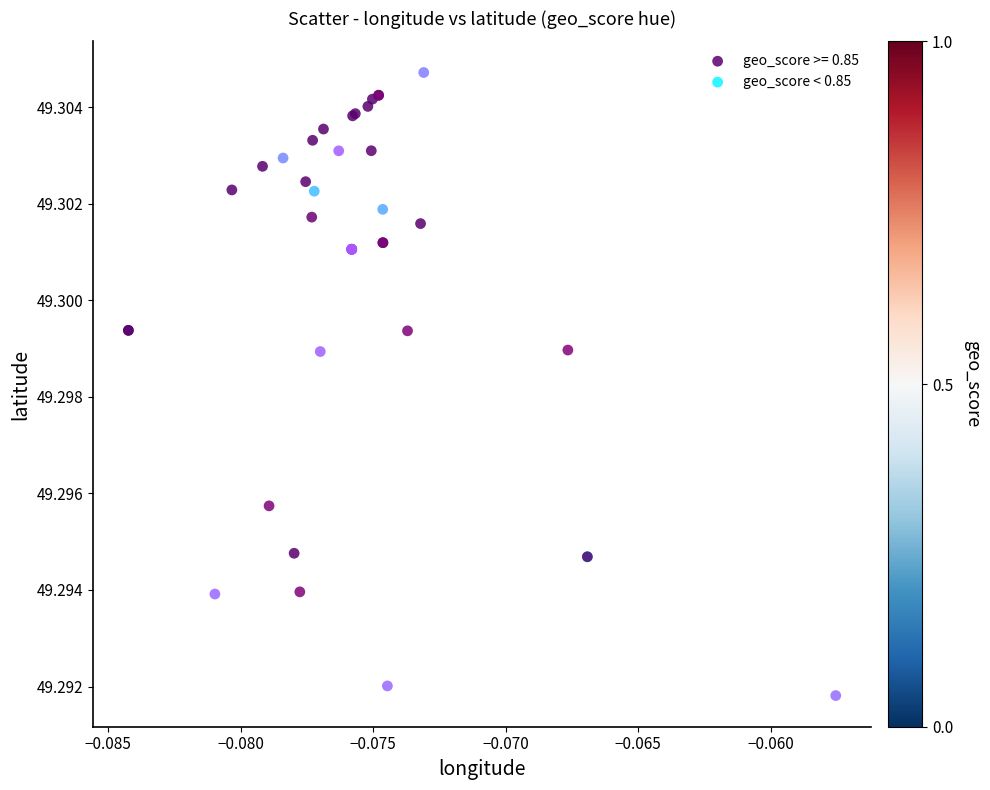

Which series has the largest Y range (max minus min)?

geo_score < 0.85